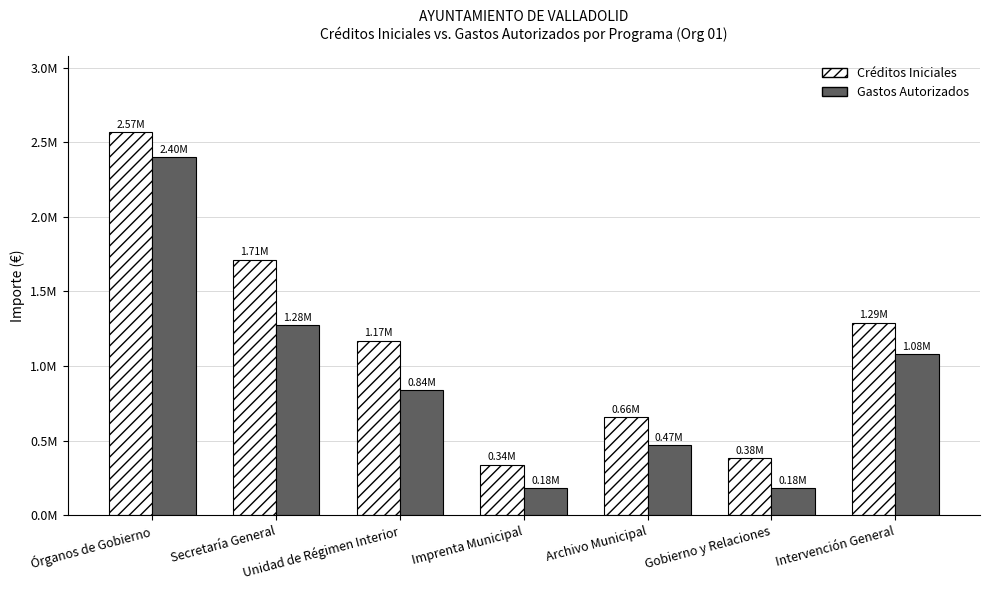

What is the label of the 7th bar from the left?

Intervención General